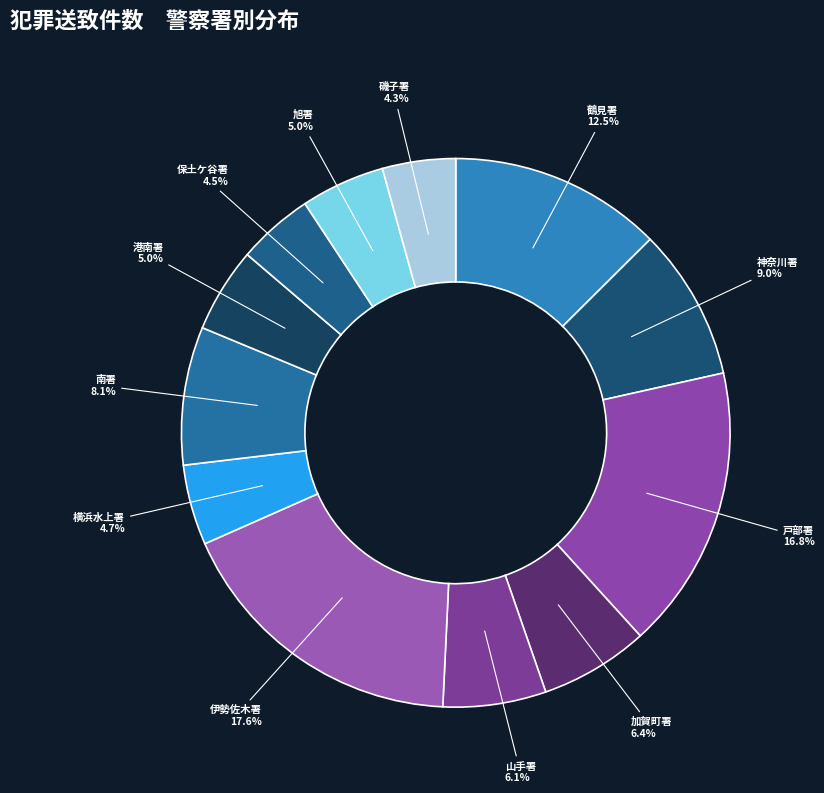

Is there any slice that represents more than half of the pie?

No